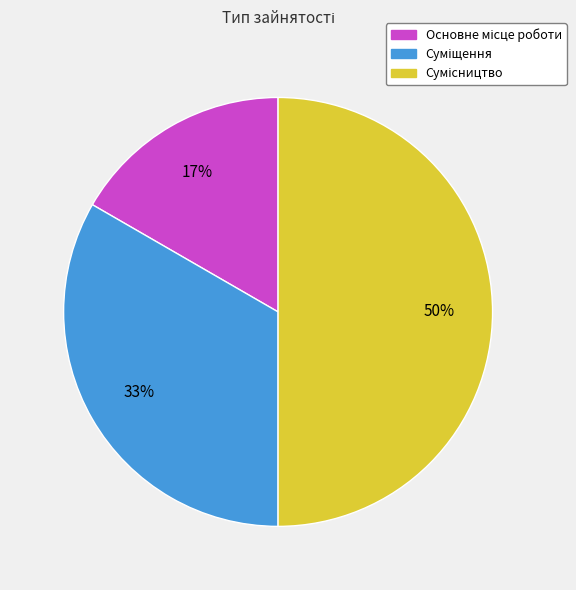

To the nearest percent, what is the average slice percentage?

33%